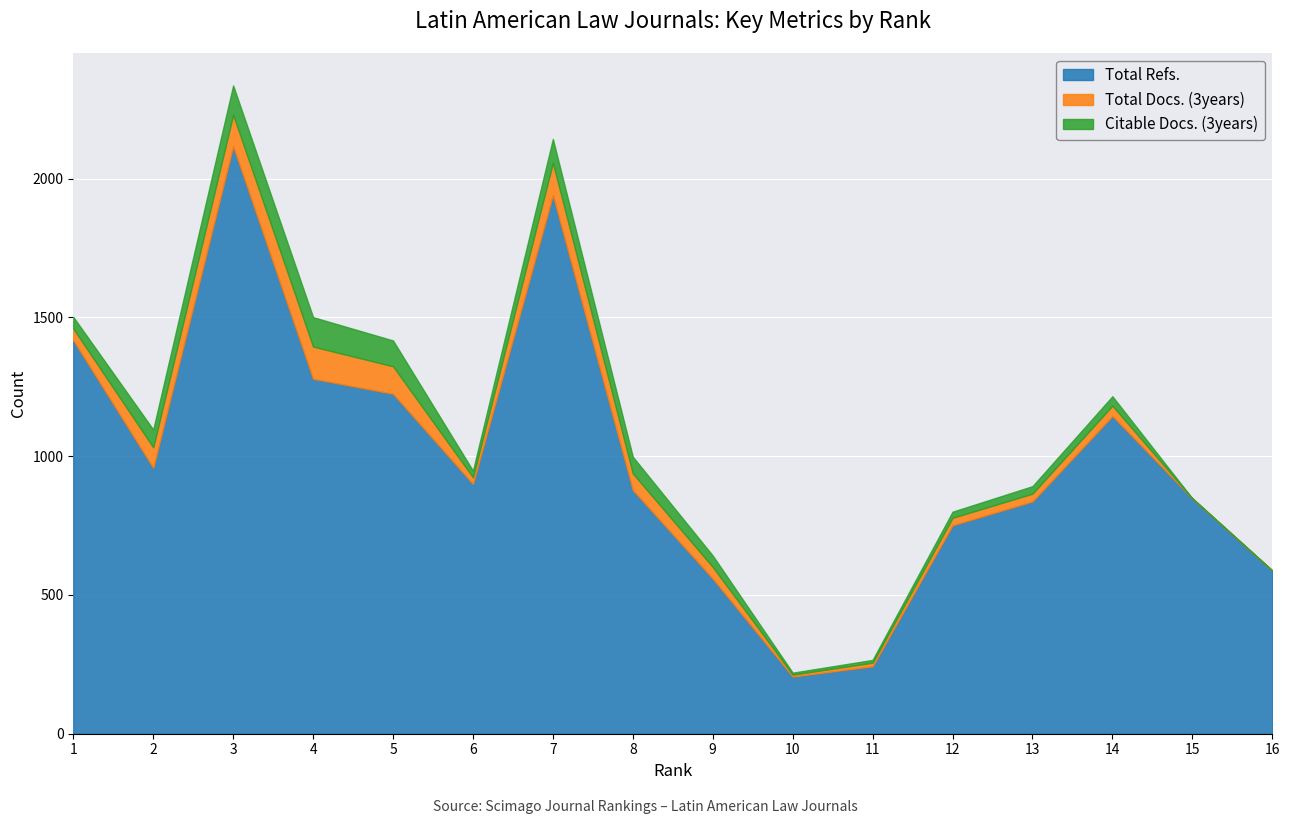

The Citable Docs. (3years) series shows 93 at 5. True or false?

True